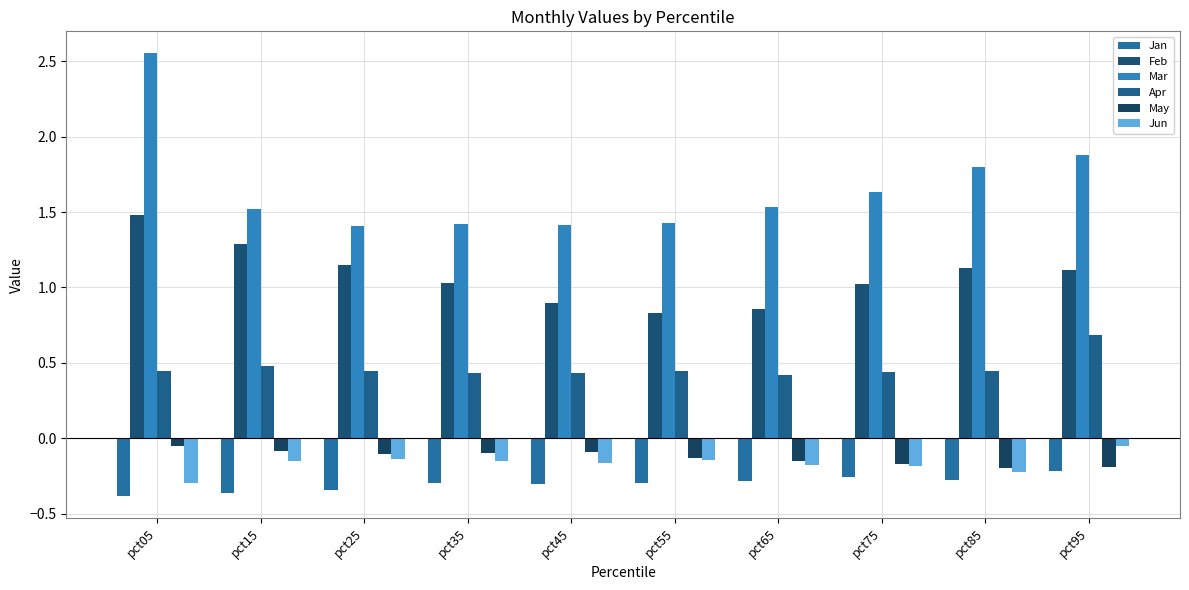

What are all the series names shown in the legend?

Jan, Feb, Mar, Apr, May, Jun